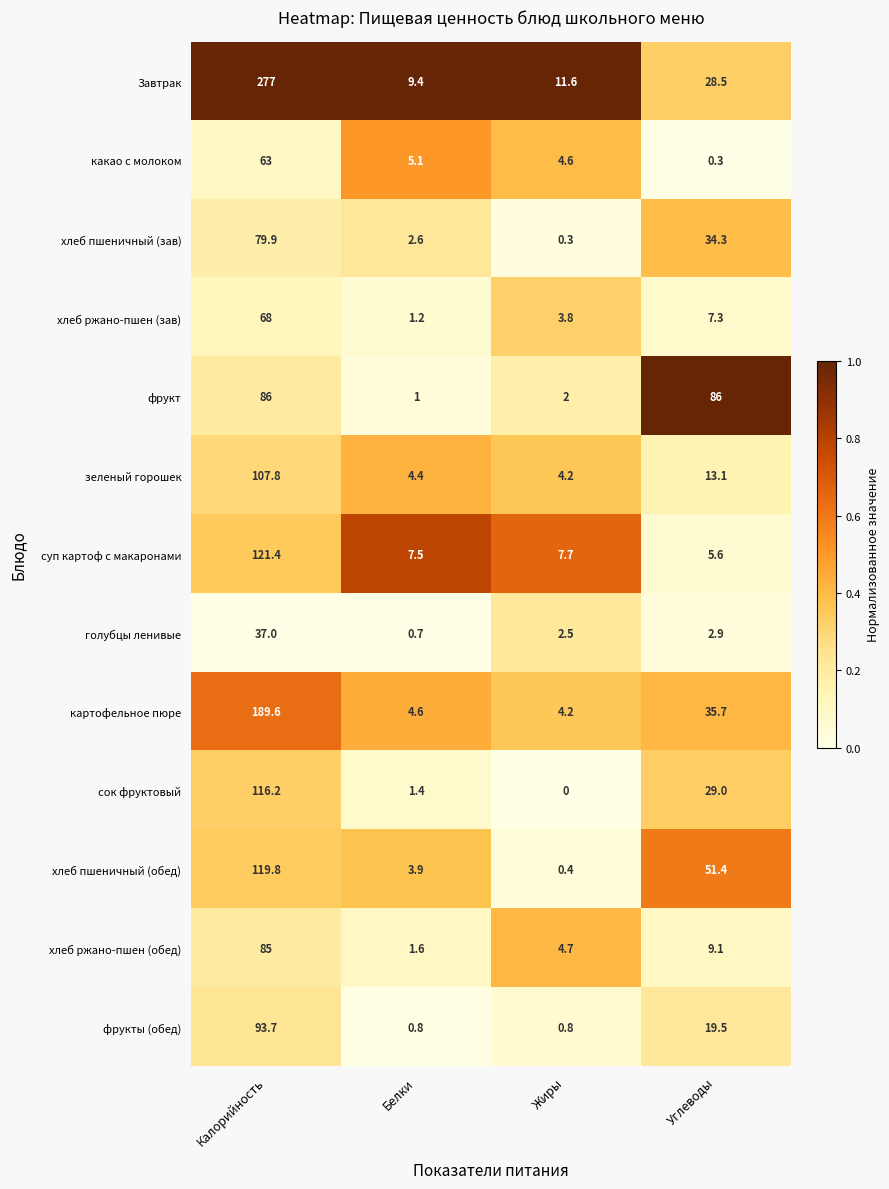

The суп картоф с макаронами series shows 5.6 at Углеводы. True or false?

True